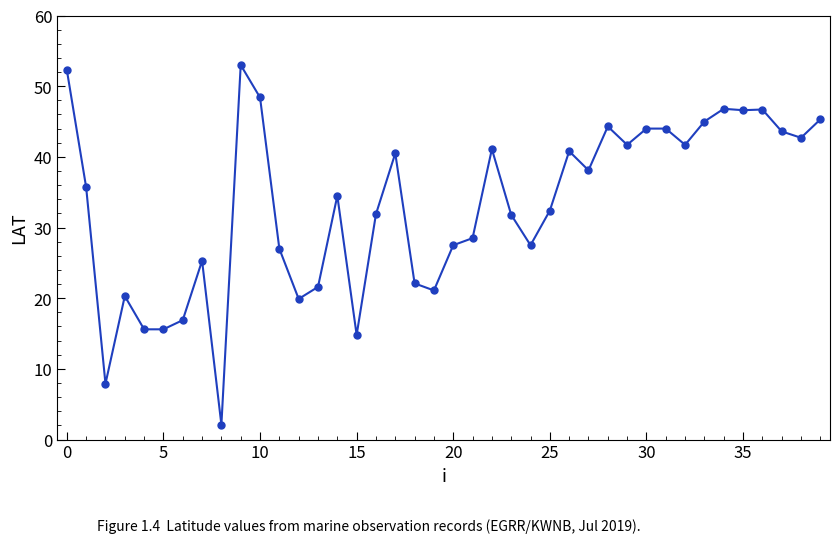

What is the difference between the maximum and minimum values?

50.9